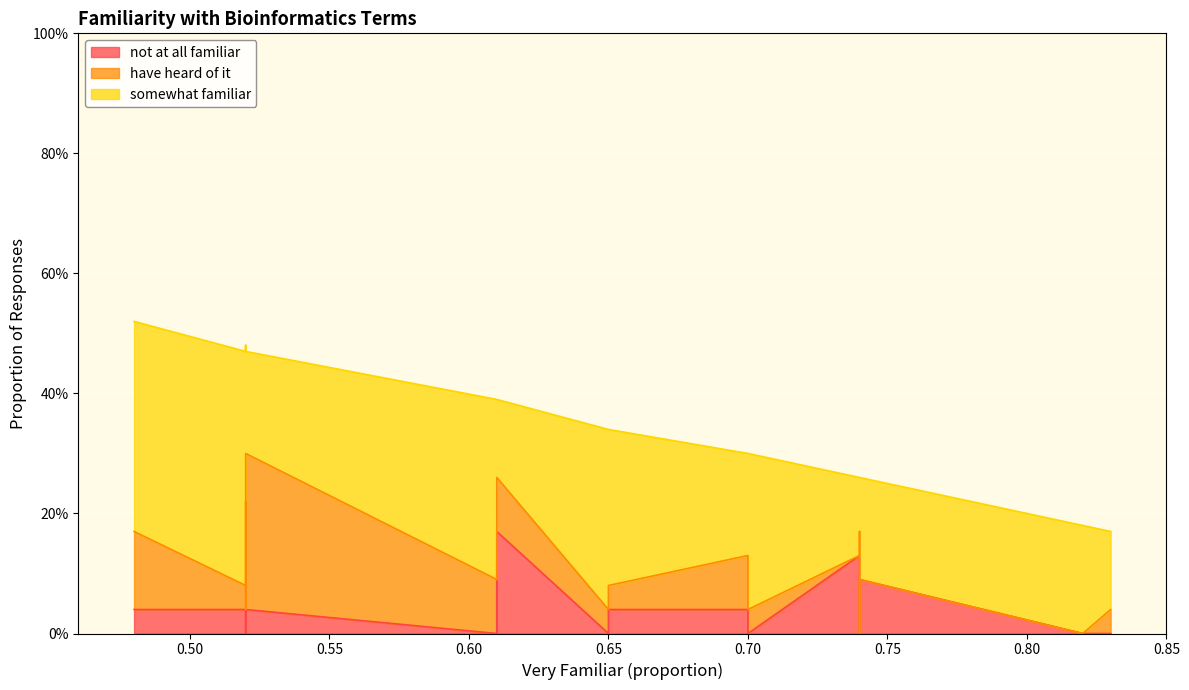

What is the minimum value for somewhat familiar?

0.1